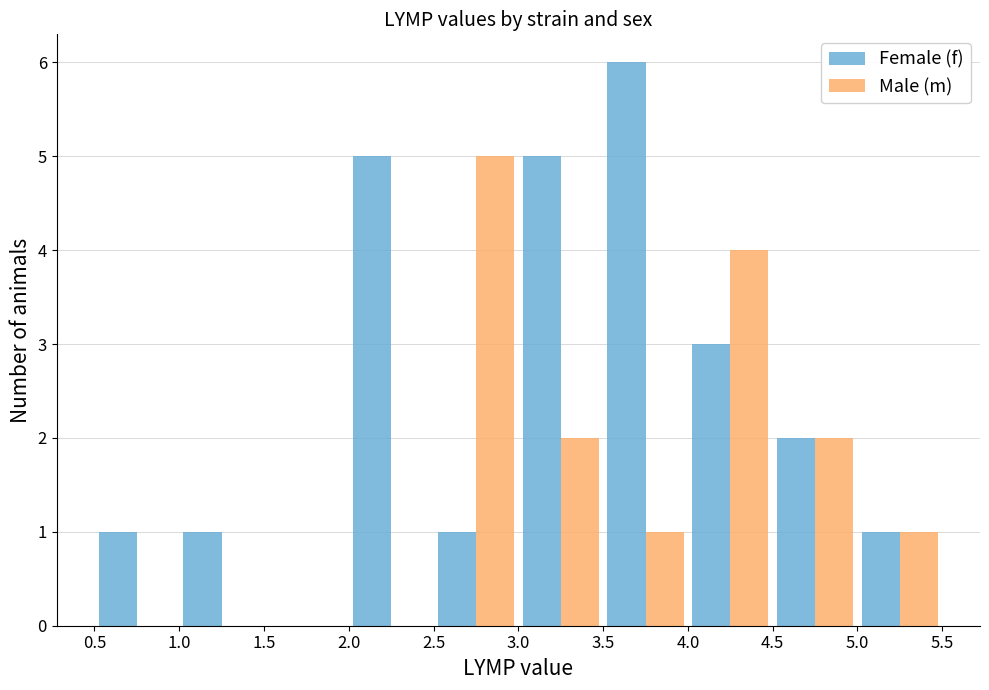

Which series has the largest total across all categories?

Female (f)